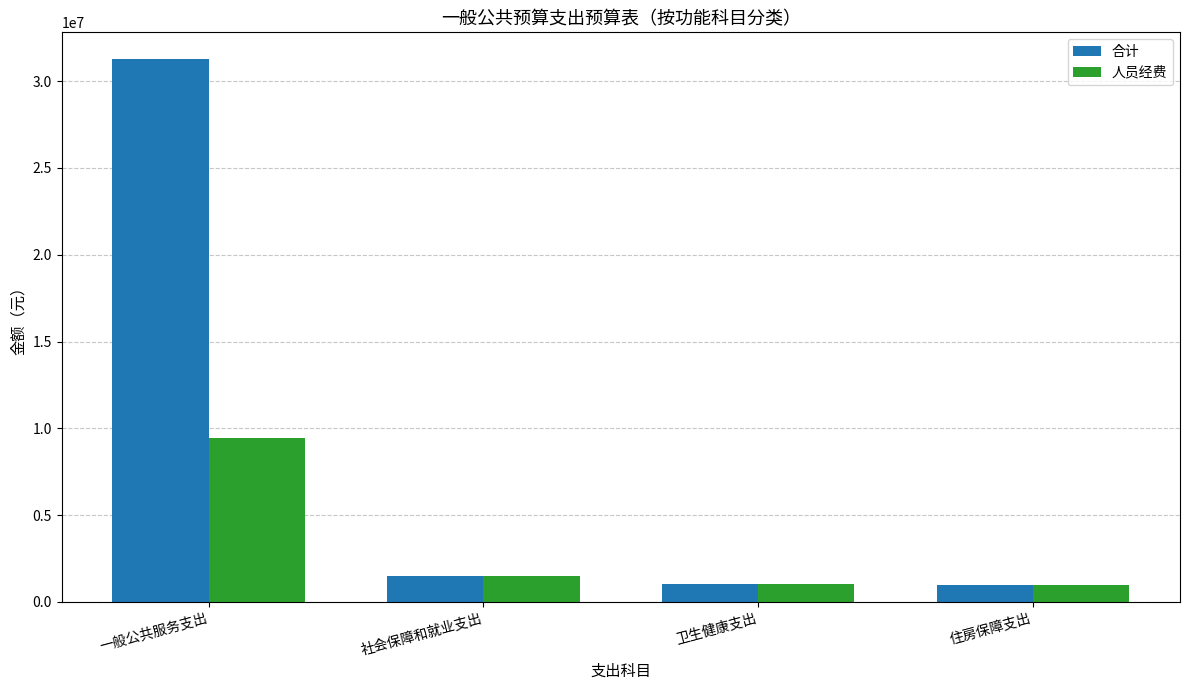

Rank the series by their average value, from highest to lowest.

合计, 人员经费